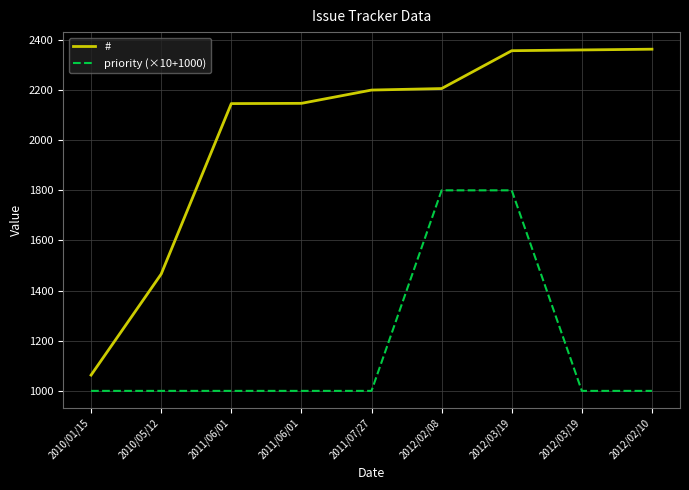

Count the number of data series in this chart.

2